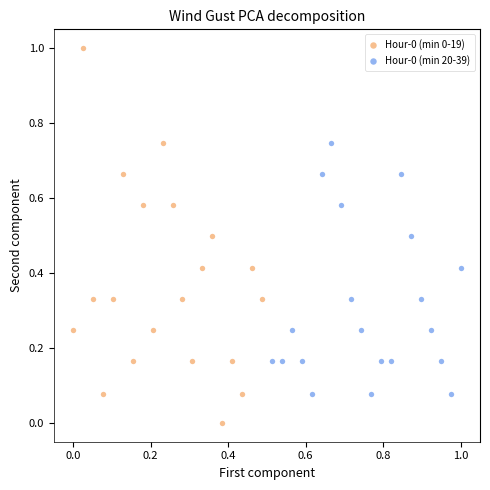

Which series has the largest Y range (max minus min)?

Hour-0 (min 0-19)